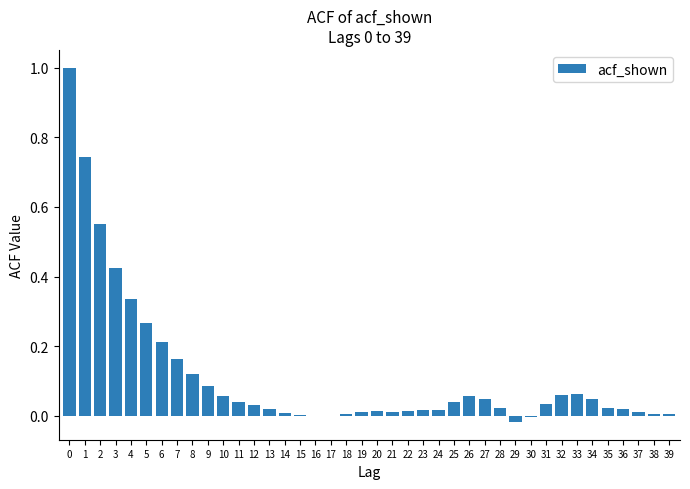

What is the greatest value displayed?

1.0